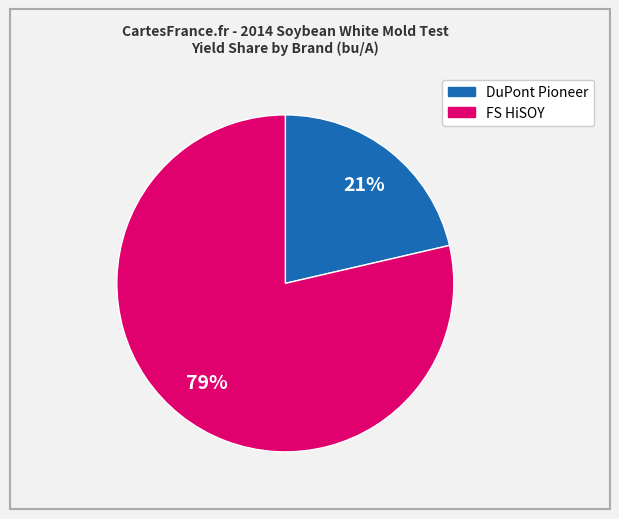

Is there any slice that represents more than half of the pie?

Yes